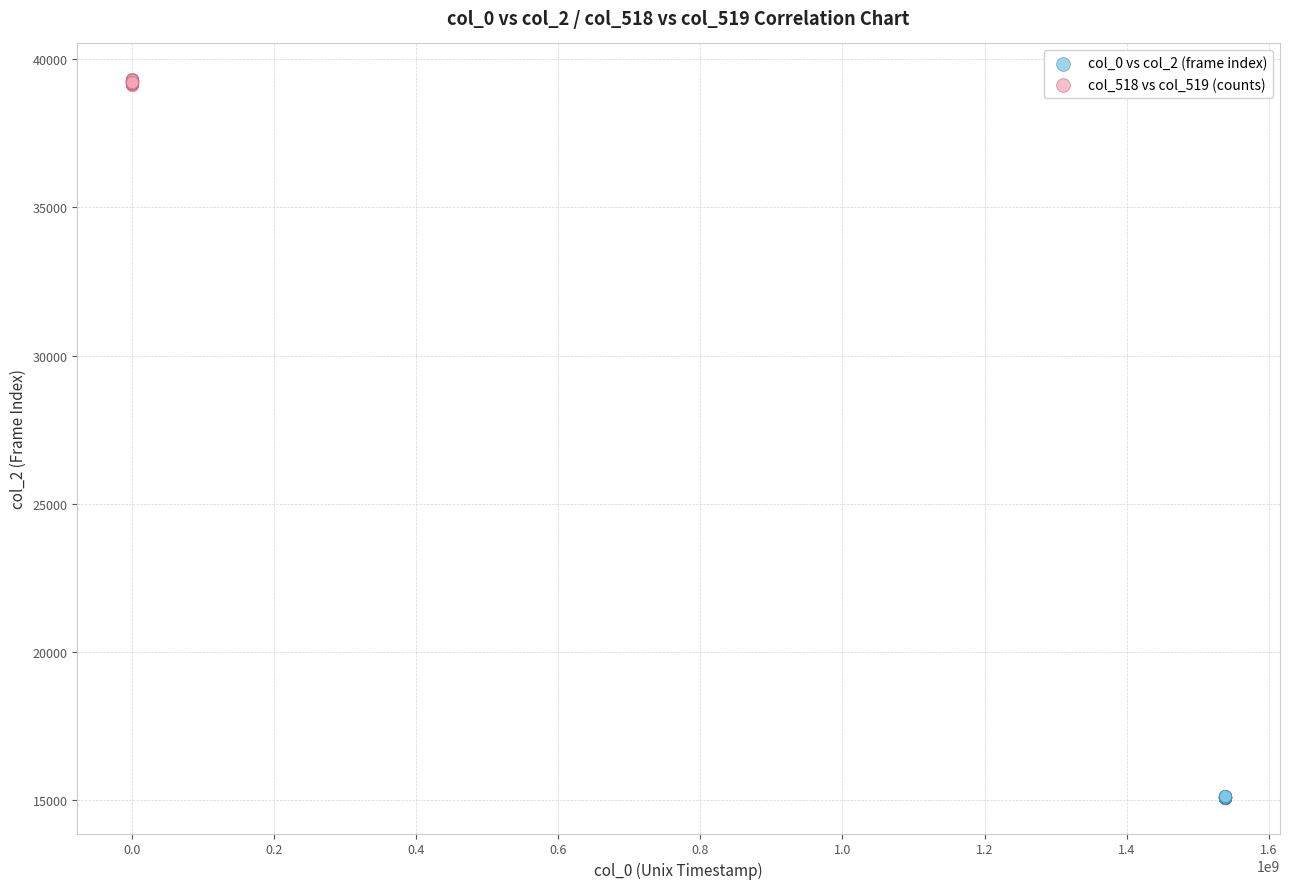

Which series contains the highest Y value?

col_518 vs col_519 (counts)